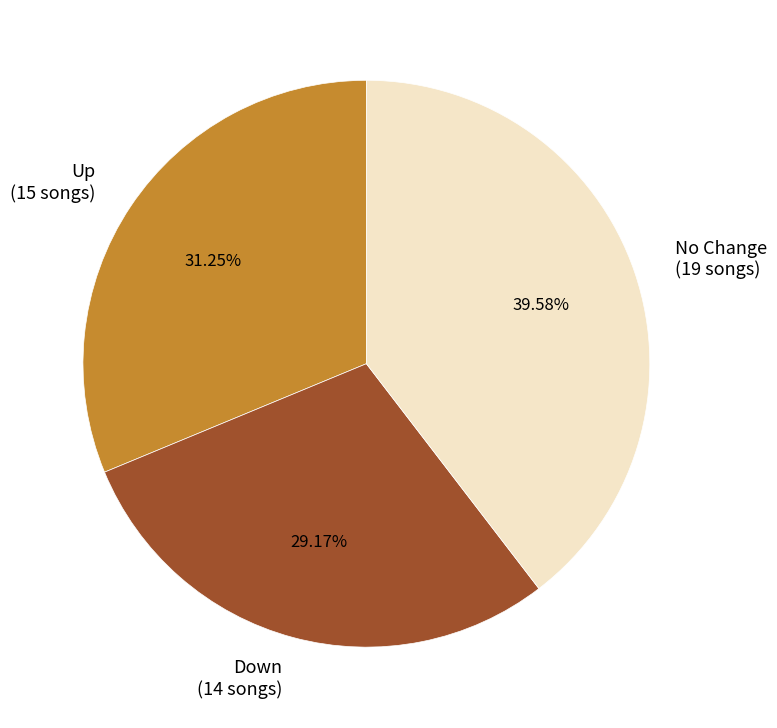

Does any single category account for the majority?

No